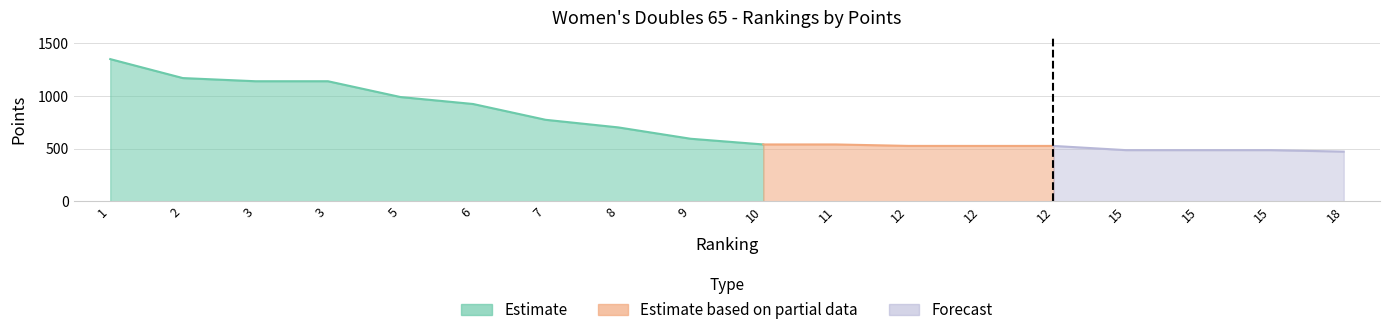

At which category does the chart reach its peak across all series?

1